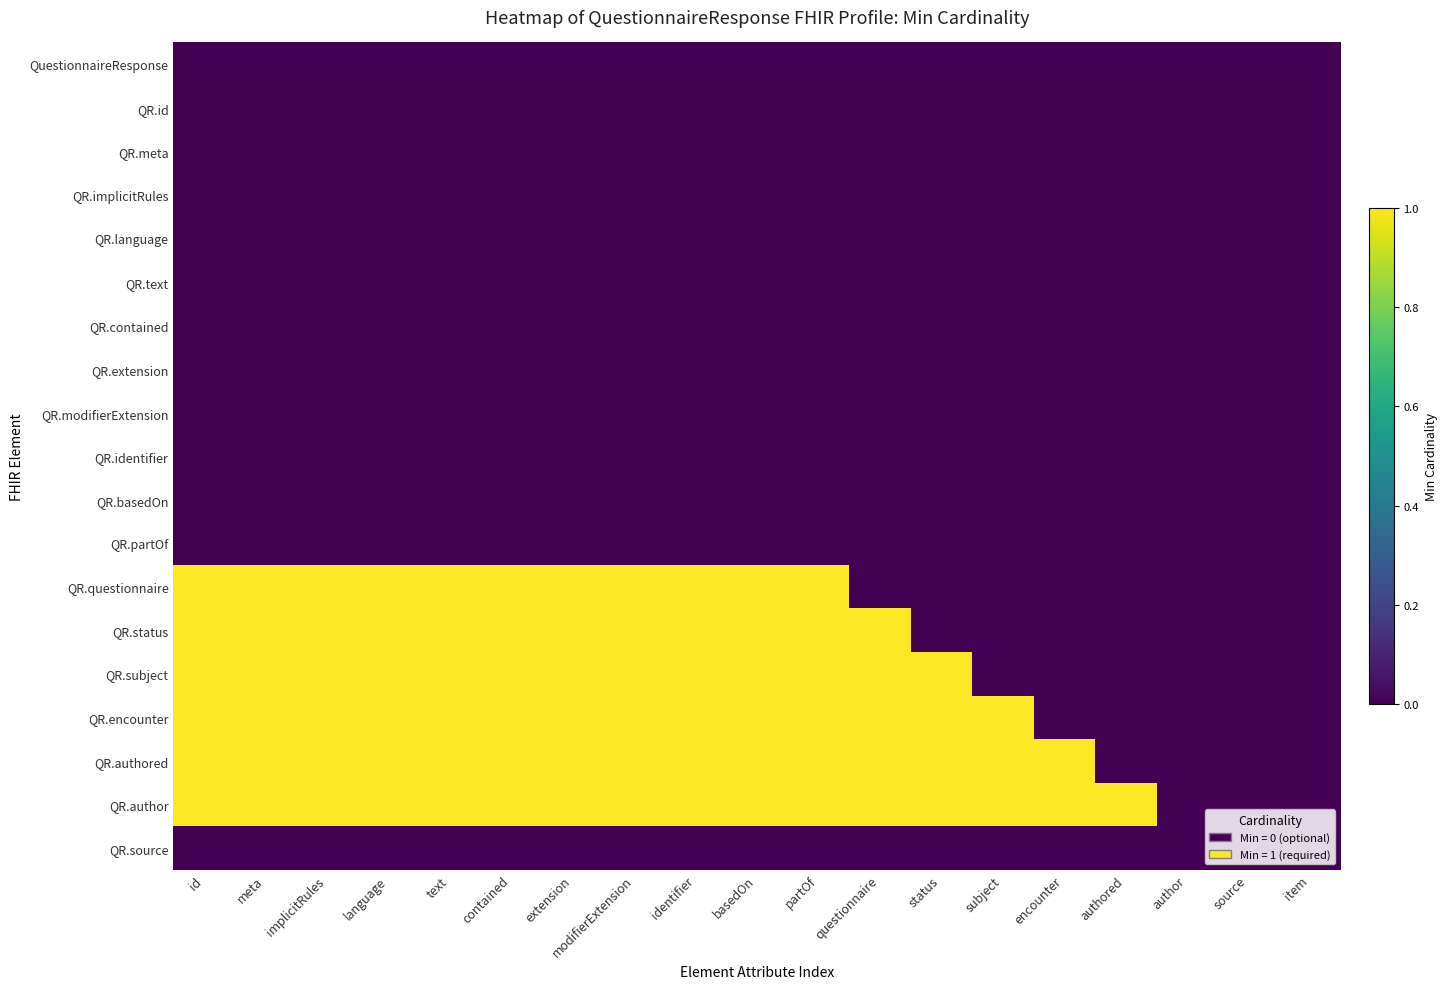

What is the spread (max minus min) of values at contained?

1